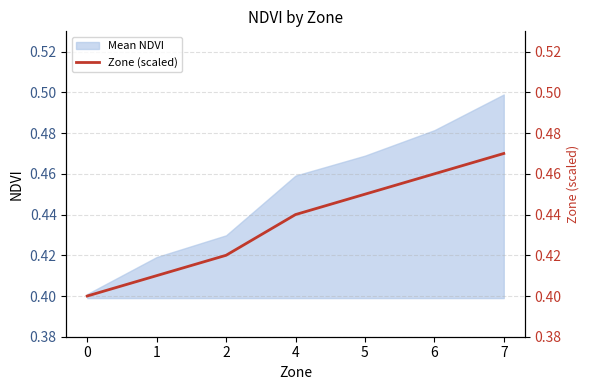

Which category has the highest value across all series?

7